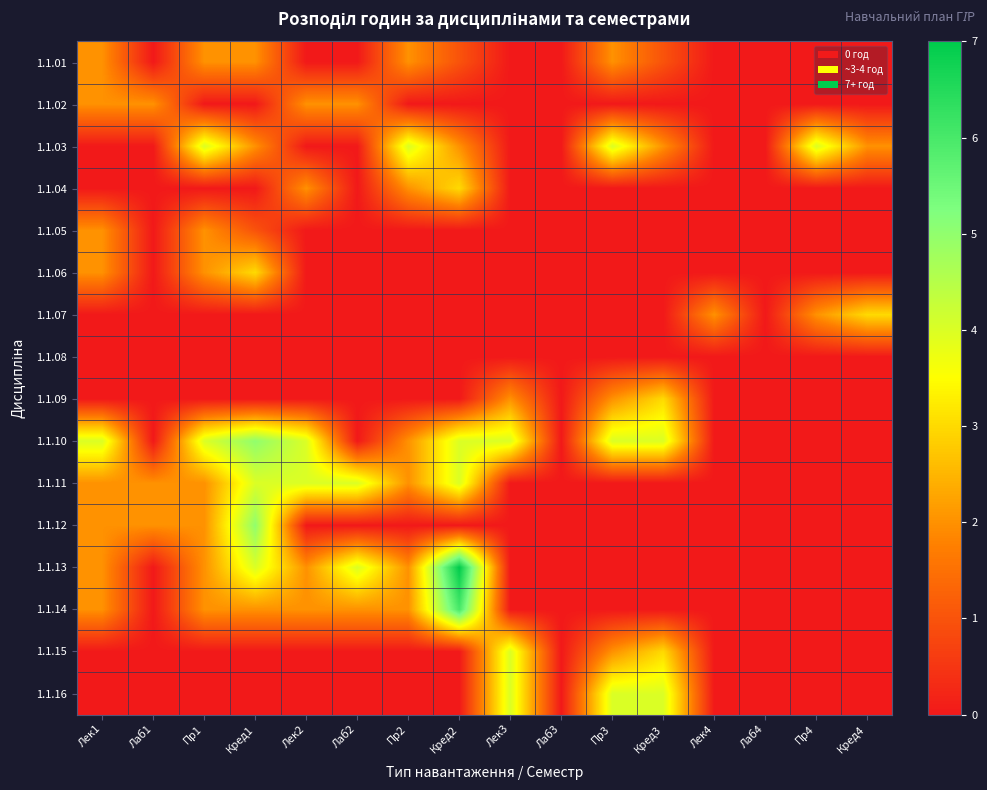

At which label does 1.1.14 reach its minimum?

Лаб1